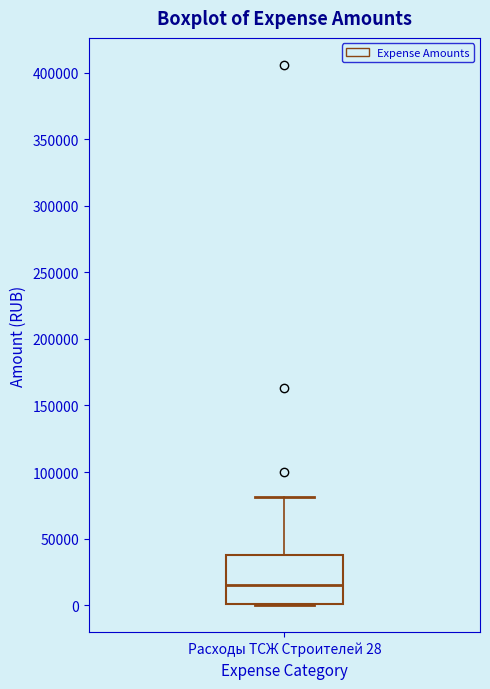

Where is the lower edge of the box for Расходы ТСЖ Строителей 28 on the y-axis? The values are not printed on the chart, so give them approximately, as read against the axis.

0